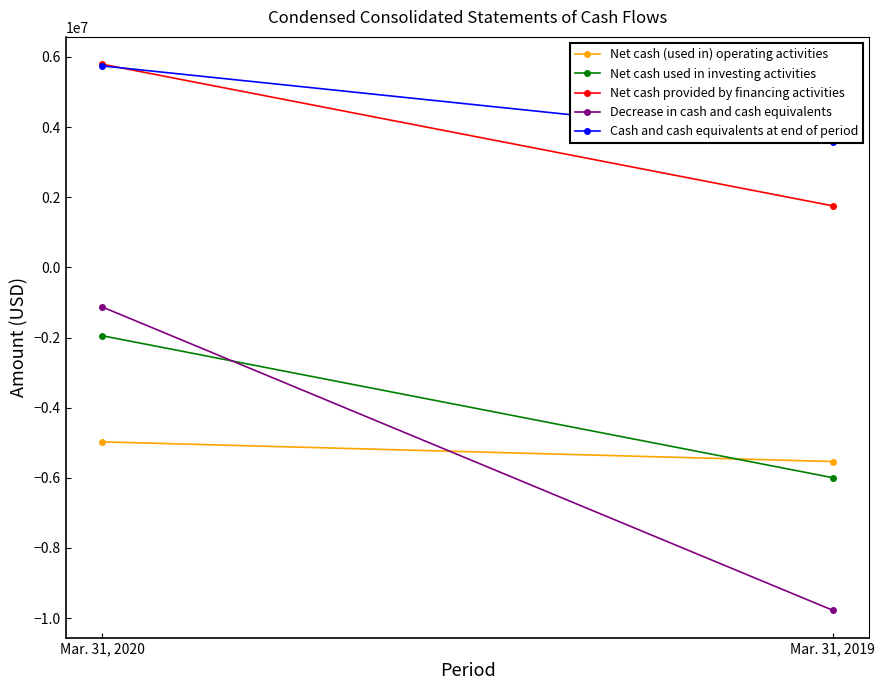

Rank the categories by Net cash provided by financing activities value from highest to lowest.

Mar. 31, 2020, Mar. 31, 2019